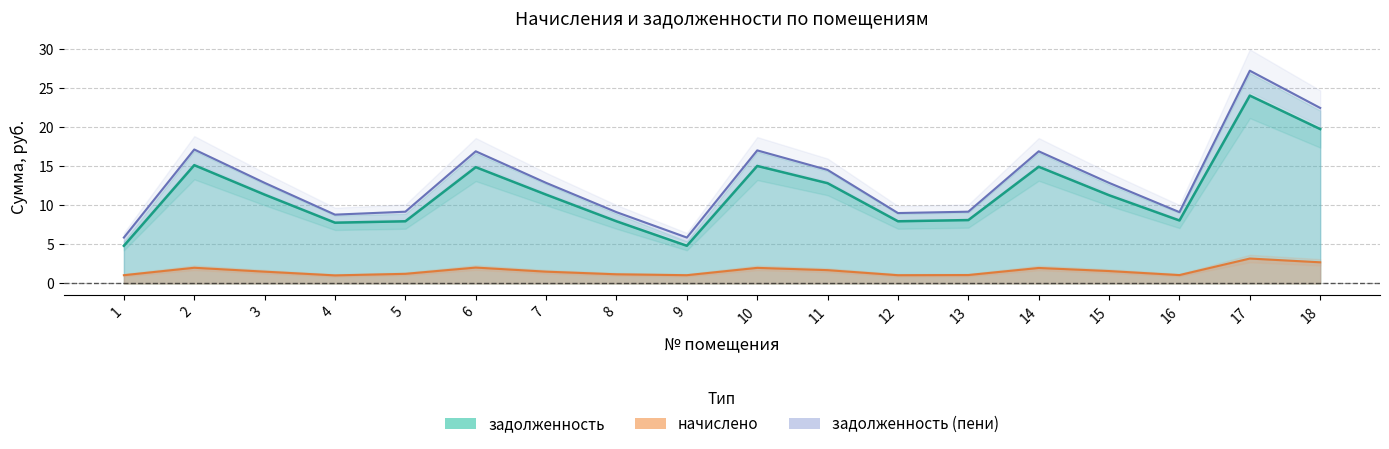

Which series has the widest spread of values?

задолженность (пени)